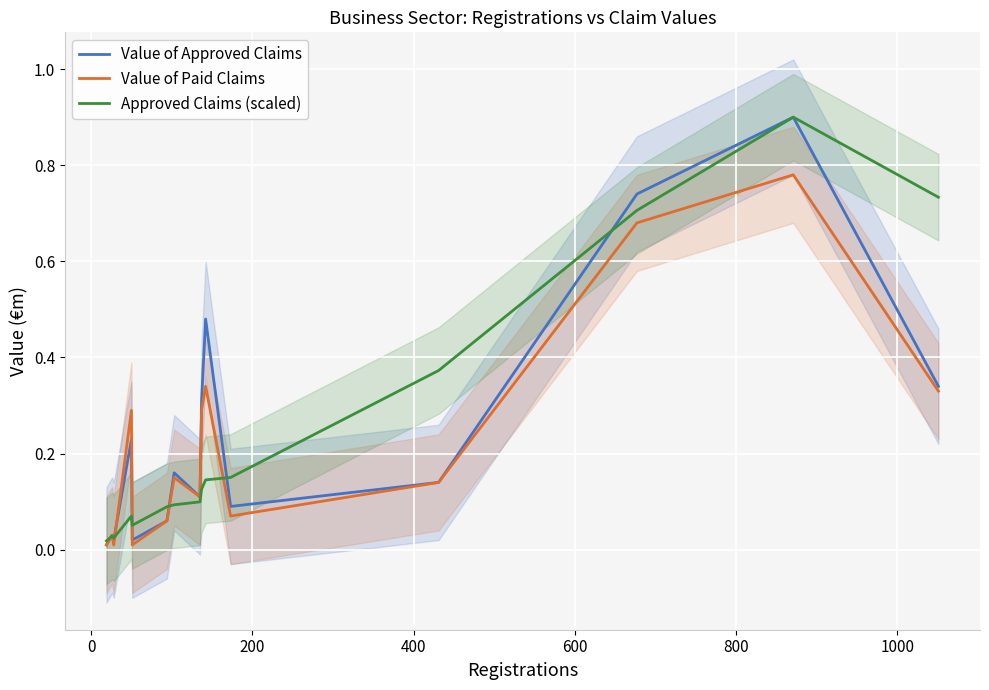

Which series has the largest total across all categories?

Value of Approved Claims